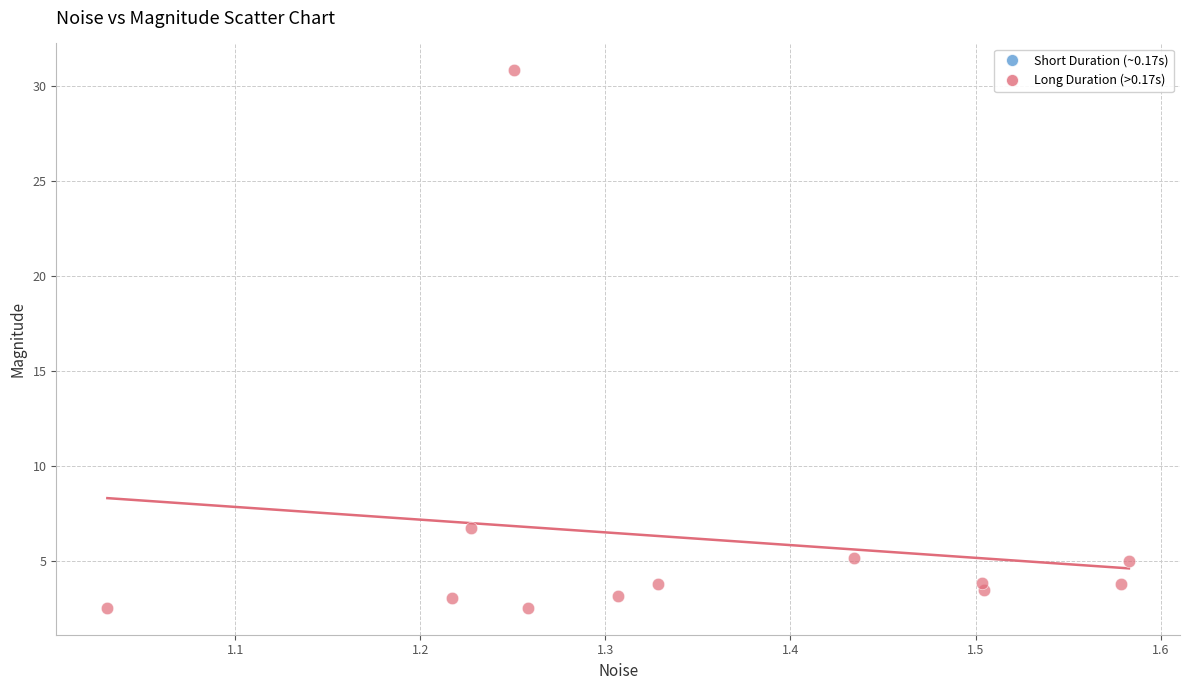

What is the range of X values (max minus min)?

0.6